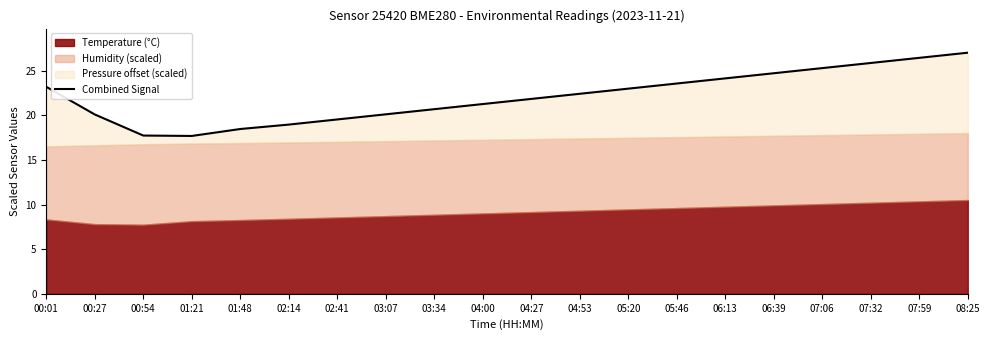

What is the difference between the second highest and minimum values?

8.7